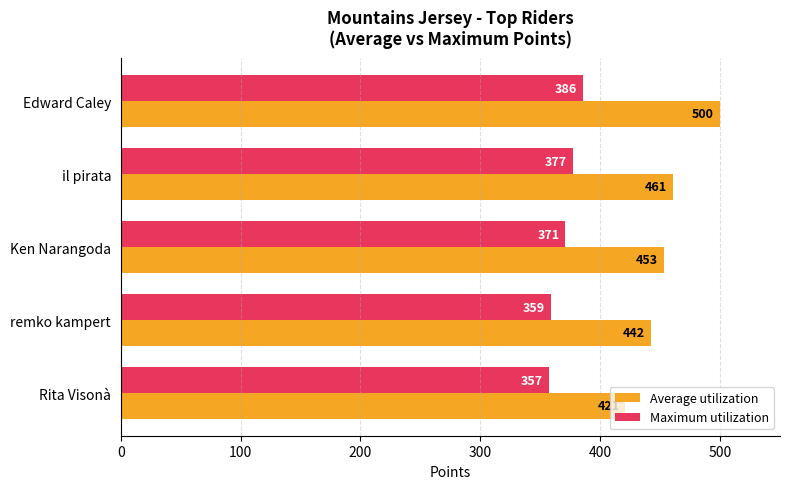

The Average utilization series shows 601 at Ken Narangoda. True or false?

False